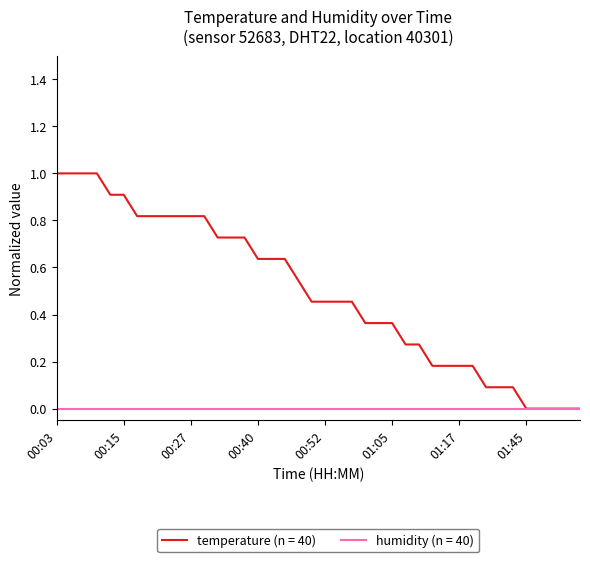

Rank the series by their maximum value, from highest to lowest.

temperature (n = 40), humidity (n = 40)